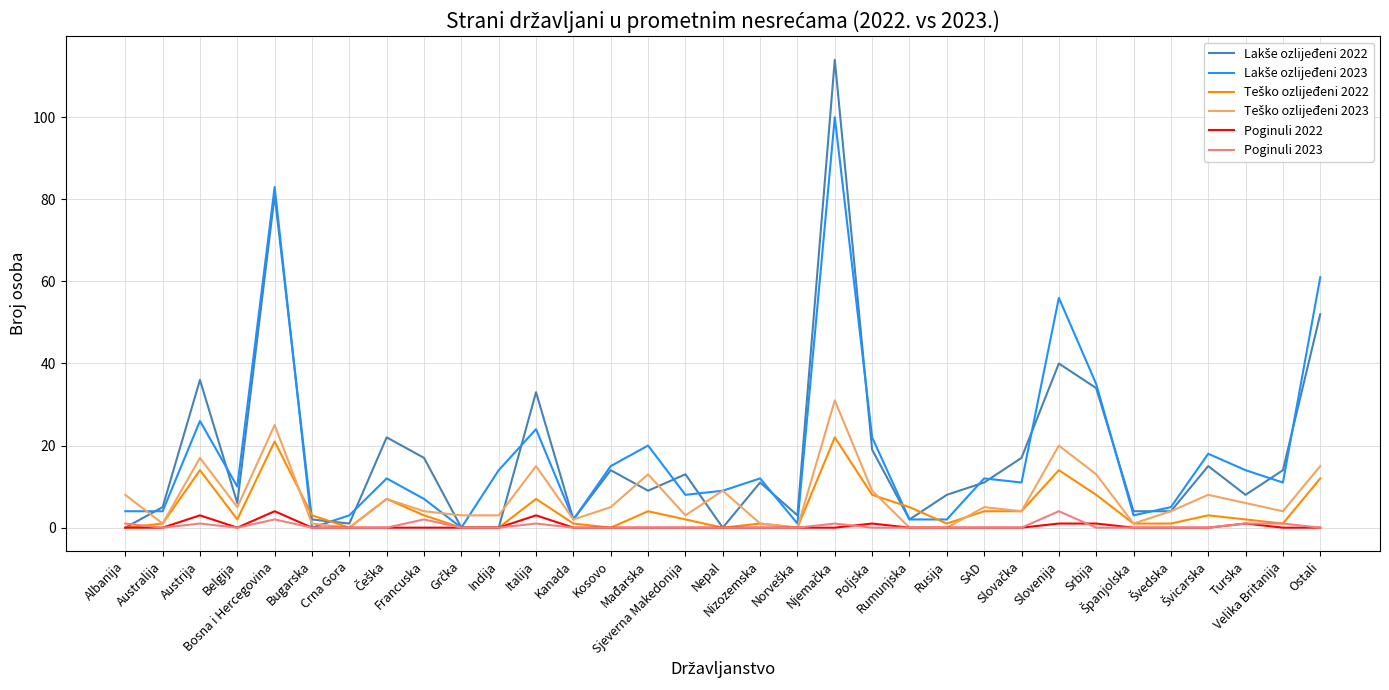

Which series changed the most between Albanija and Bugarska?

Teško ozlijeđeni 2023